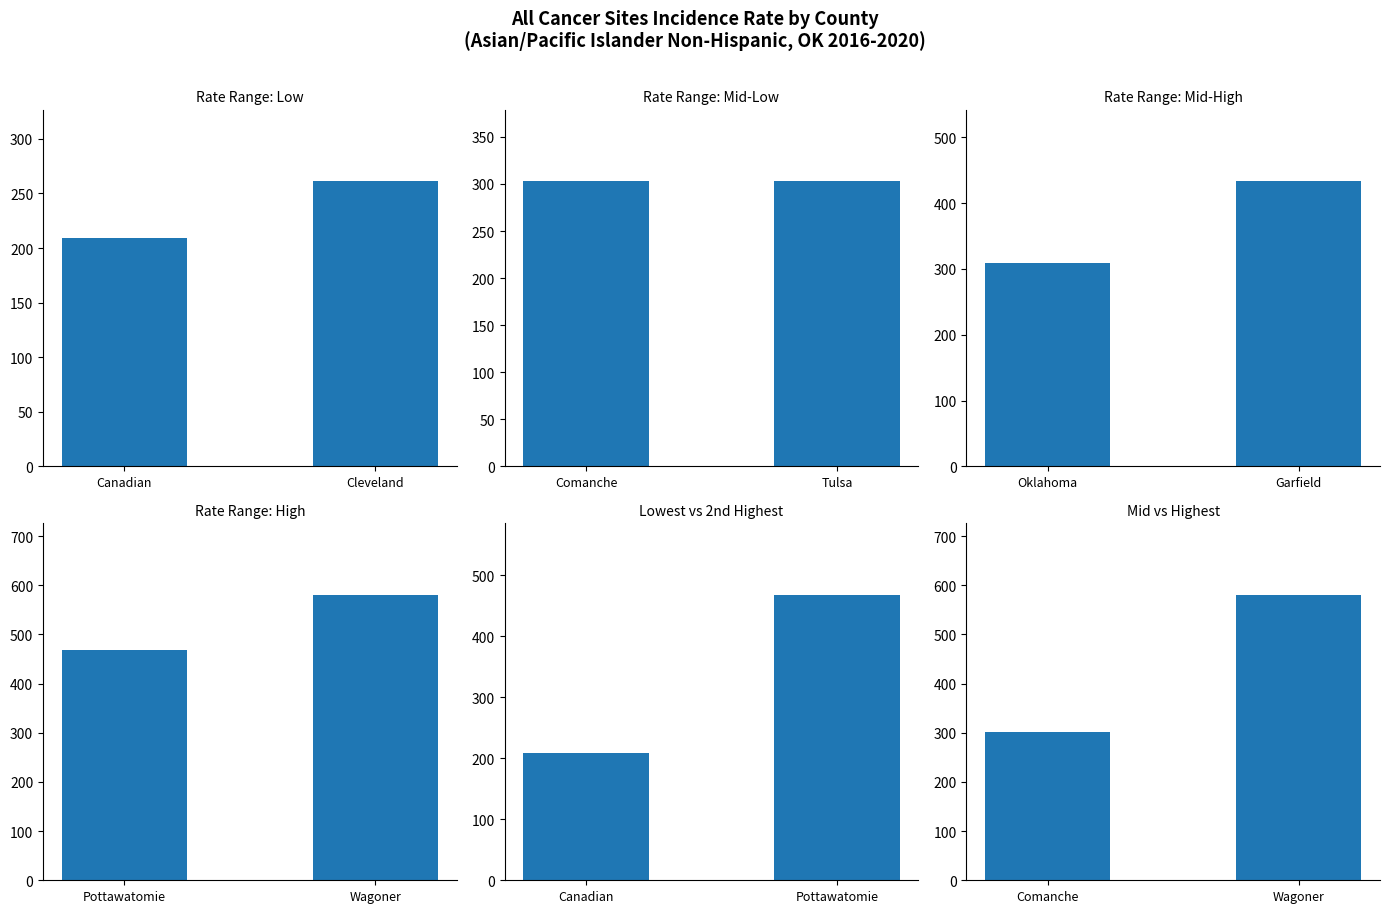

What is the maximum value shown in the chart?

580.6